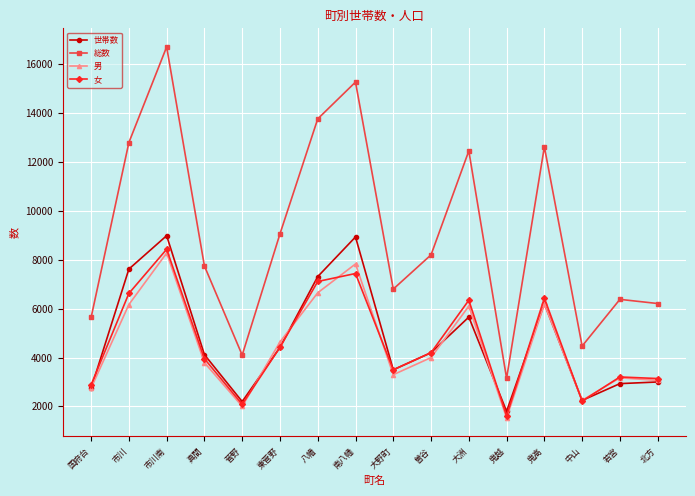

True or false: 総数 and 男 intersect in this chart.

False